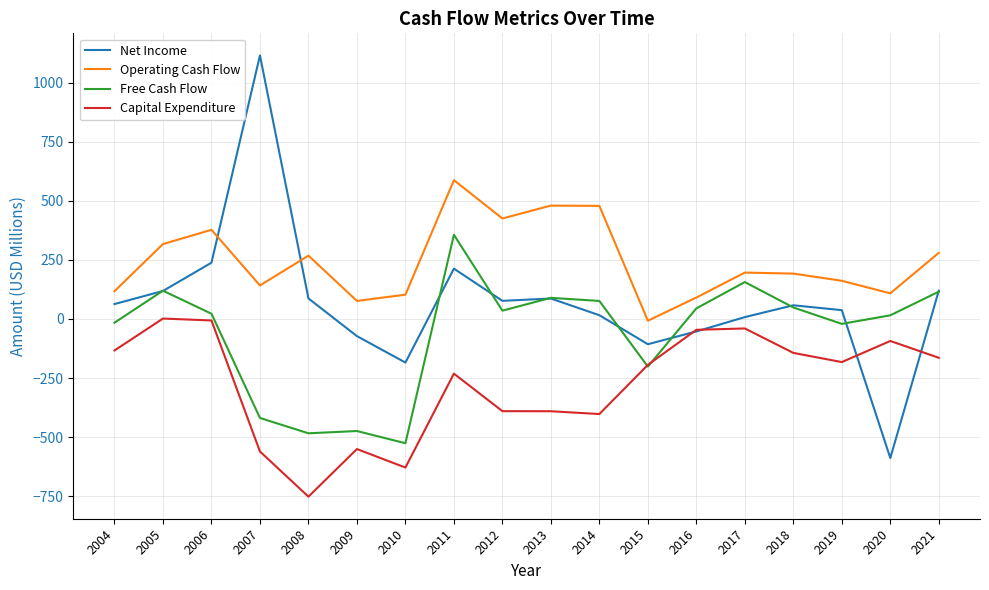

What is the average value of the Operating Cash Flow series?

244.4